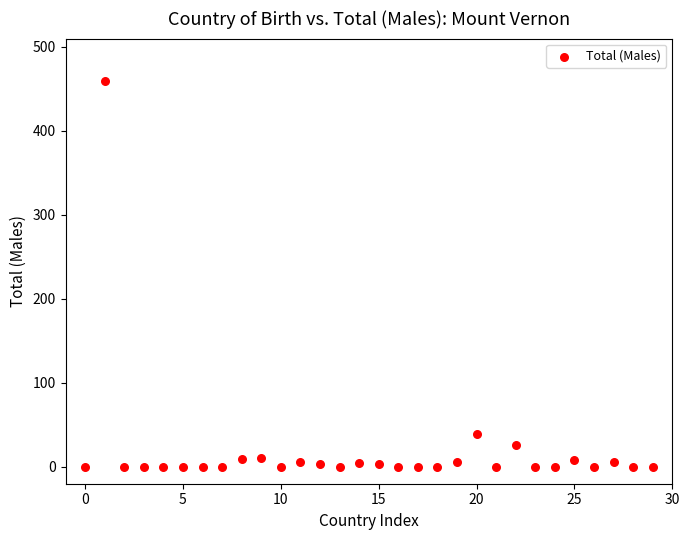

What Y value in the scatter plot is closest to 230?

39